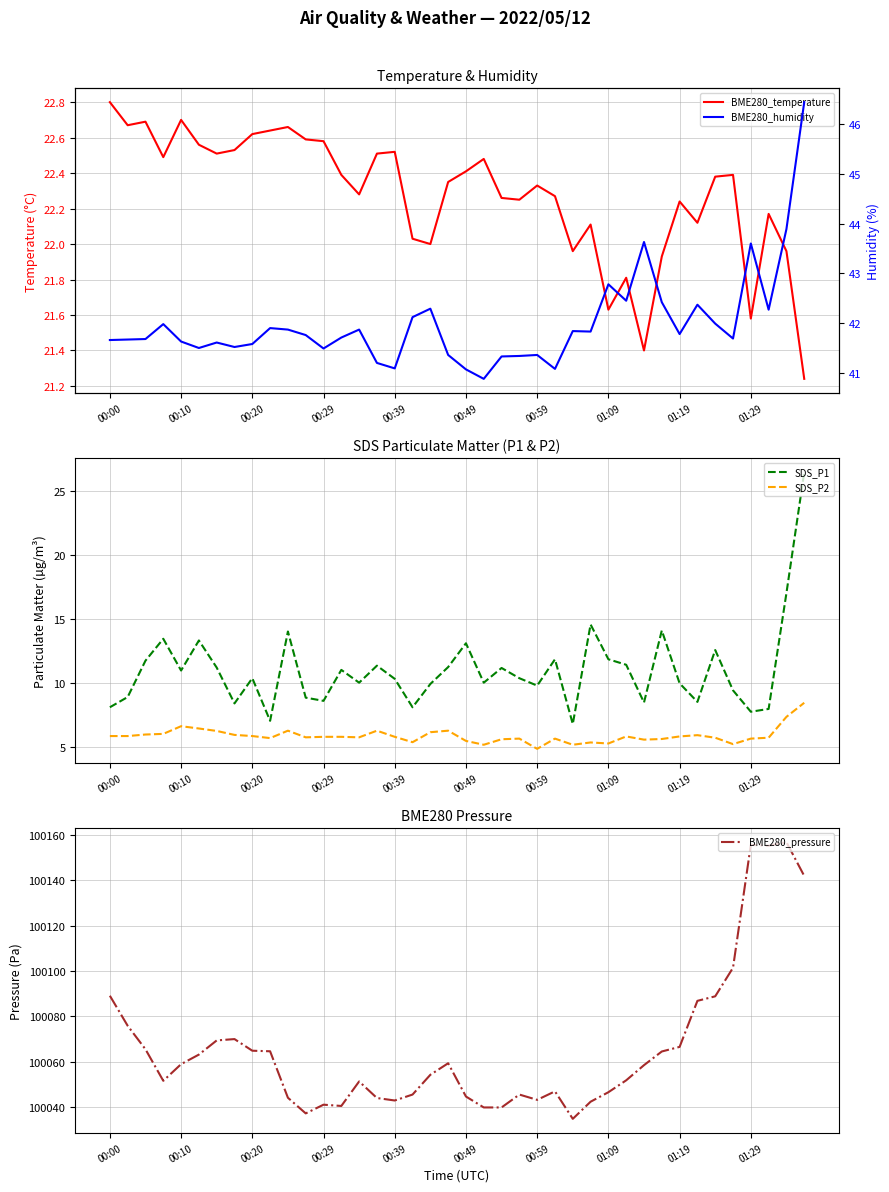

True or false: SDS_P1 and SDS_P2 intersect in this chart.

False